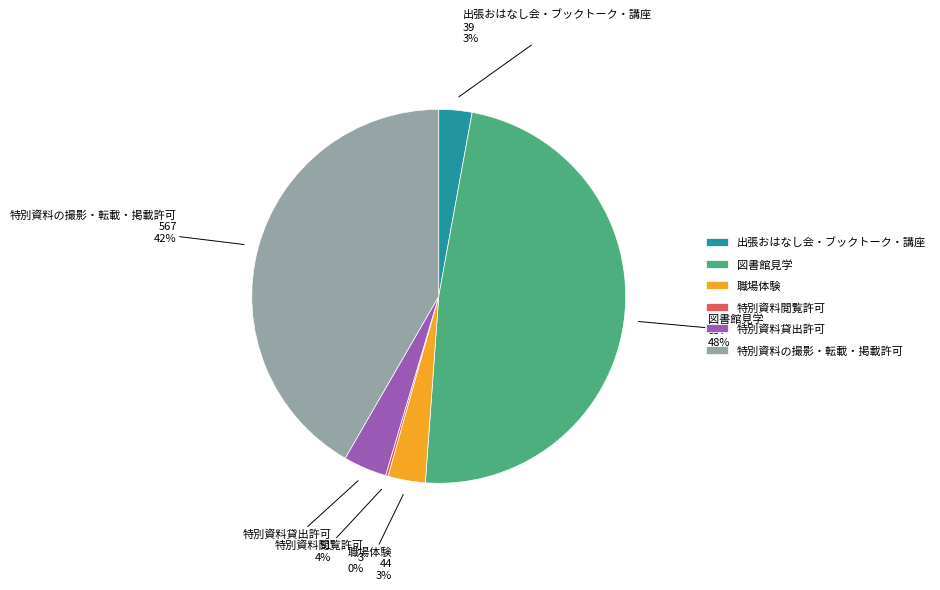

Does any single category account for the majority?

No